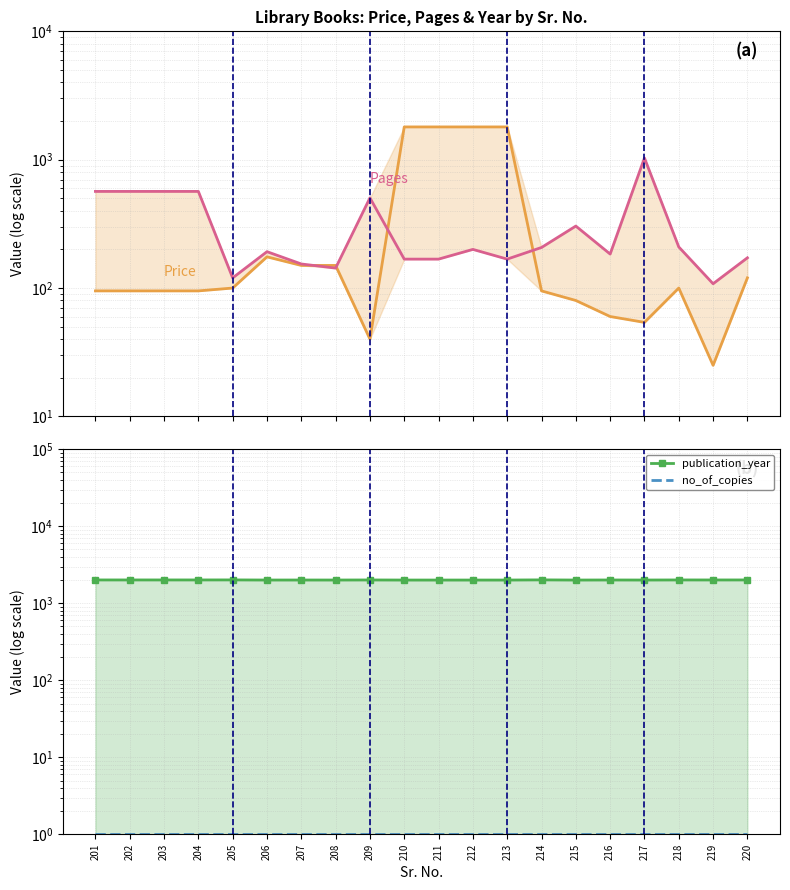

Is the value of pages at 205 greater than the value of no_of_copies at 214?

Yes